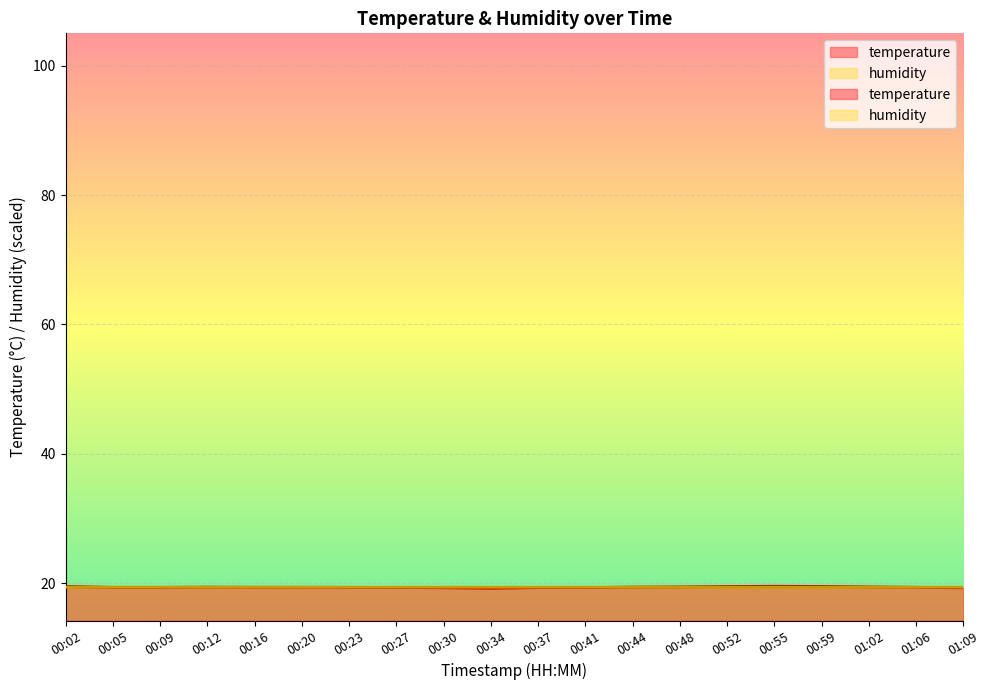

Between 00:48 and 01:02, which series saw the biggest shift?

humidity